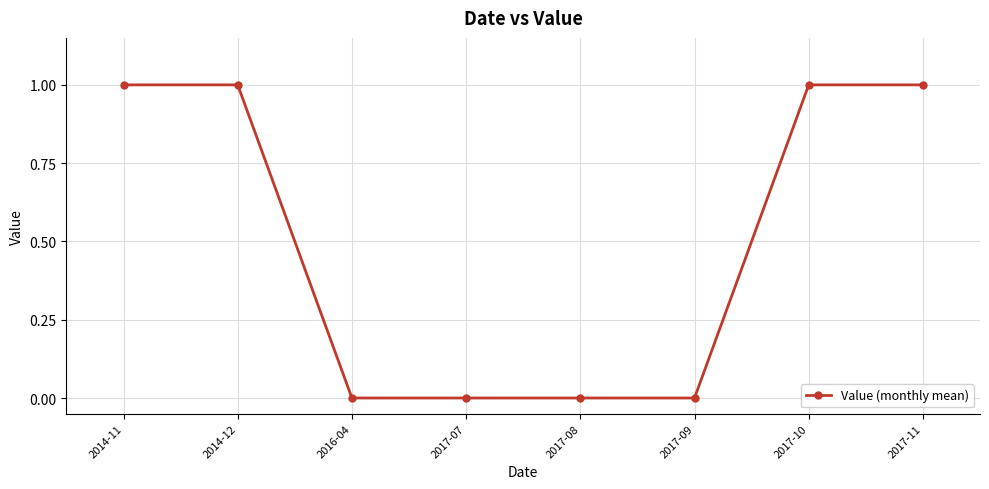

What is the difference between the values at 2017-10 and 2016-04?

1